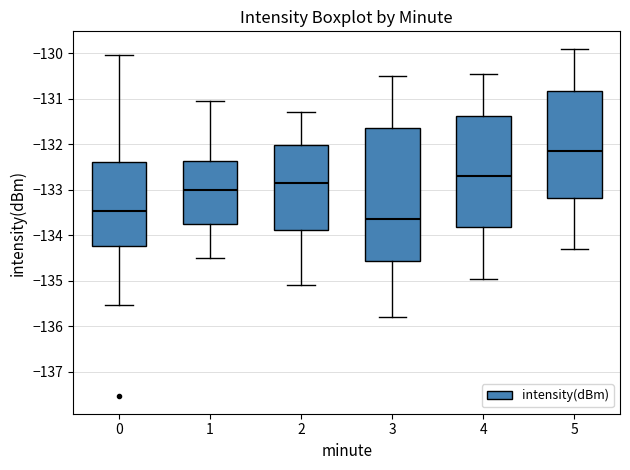

Which box is the tallest, from its lower edge to its upper edge?

3